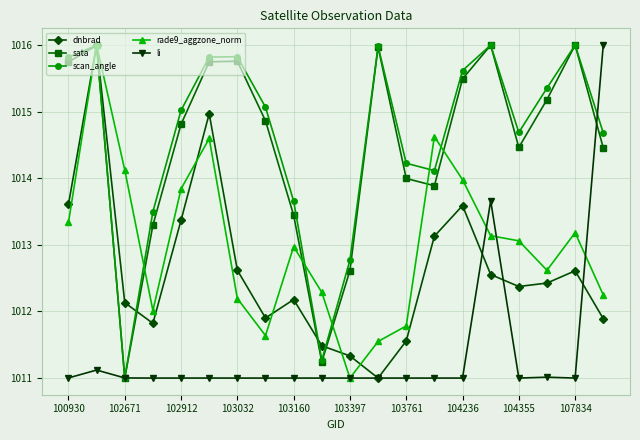

True or false: sata has more than 2 interior local peaks.

True